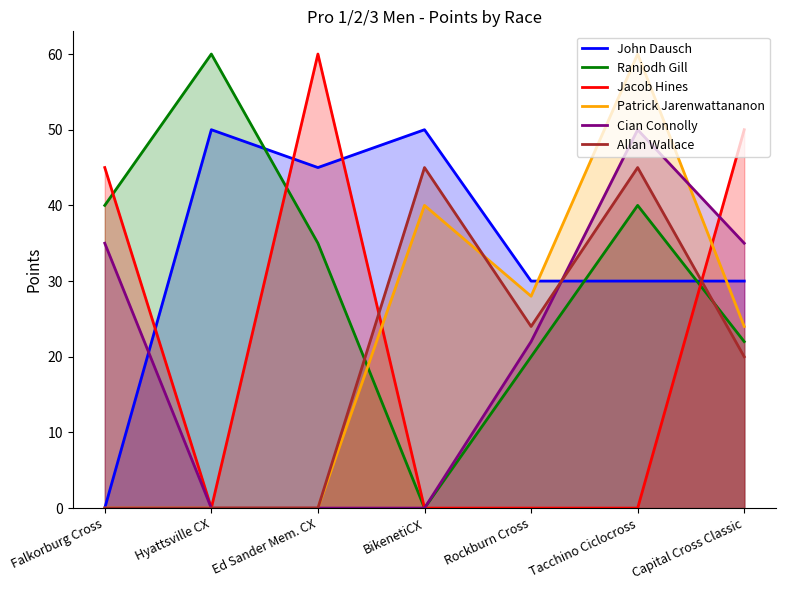

Reading left to right, transcribe all the data shown in this chart.

John Dausch: Falkorburg Cross=0	Hyattsville CX=50	Ed Sander Mem. CX=45	BikenetiCX=50	Rockburn Cross=30	Tacchino Ciclocross=30	Capital Cross Classic=30
Ranjodh Gill: Falkorburg Cross=40	Hyattsville CX=60	Ed Sander Mem. CX=35	BikenetiCX=0	Rockburn Cross=20	Tacchino Ciclocross=40	Capital Cross Classic=22
Jacob Hines: Falkorburg Cross=45	Hyattsville CX=0	Ed Sander Mem. CX=60	BikenetiCX=0	Rockburn Cross=0	Tacchino Ciclocross=0	Capital Cross Classic=50
Patrick Jarenwattananon: Falkorburg Cross=0	Hyattsville CX=0	Ed Sander Mem. CX=0	BikenetiCX=40	Rockburn Cross=28	Tacchino Ciclocross=60	Capital Cross Classic=24
Cian Connolly: Falkorburg Cross=35	Hyattsville CX=0	Ed Sander Mem. CX=0	BikenetiCX=0	Rockburn Cross=22	Tacchino Ciclocross=50	Capital Cross Classic=35
Allan Wallace: Falkorburg Cross=0	Hyattsville CX=0	Ed Sander Mem. CX=0	BikenetiCX=45	Rockburn Cross=24	Tacchino Ciclocross=45	Capital Cross Classic=20